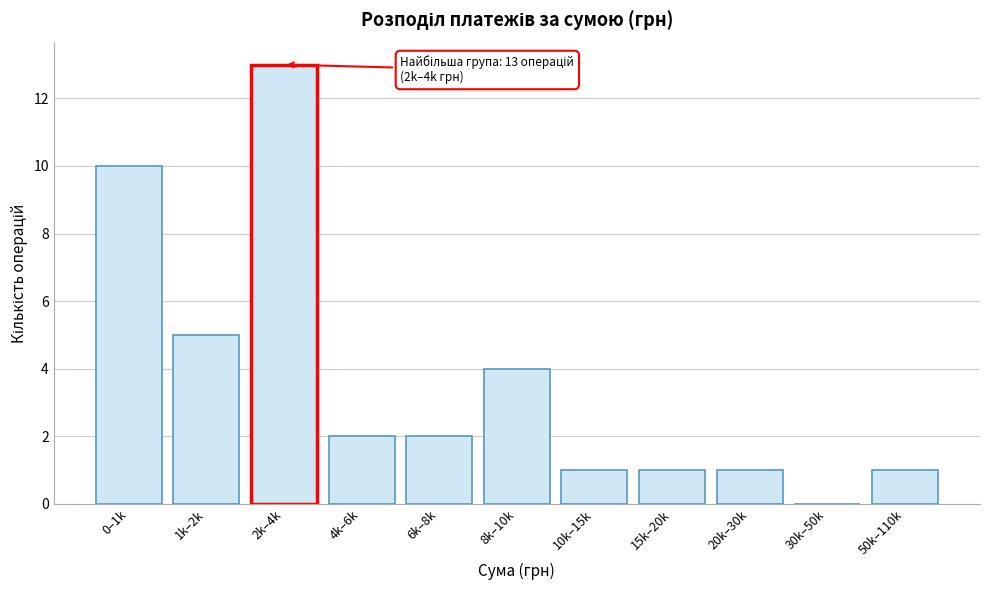

Reading left to right, what are all the values shown in this chart?

0–1k=10	1k–2k=5	2k–4k=13	4k–6k=2	6k–8k=2	8k–10k=4	10k–15k=1	15k–20k=1	20k–30k=1	30k–50k=0	50k–110k=1